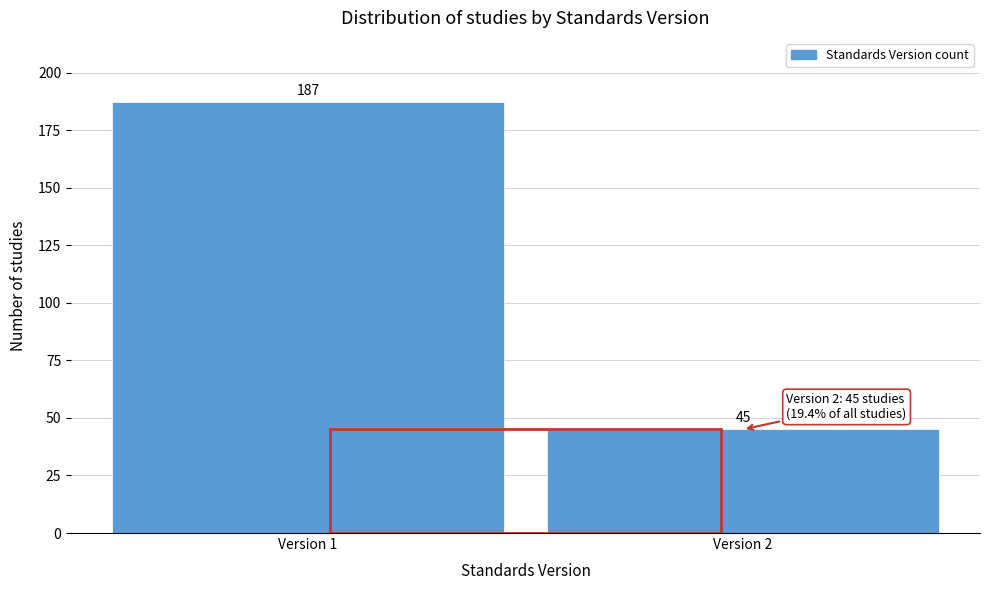

Reading right to left, extract all data points from this chart.

Version 2=45	Version 1=187